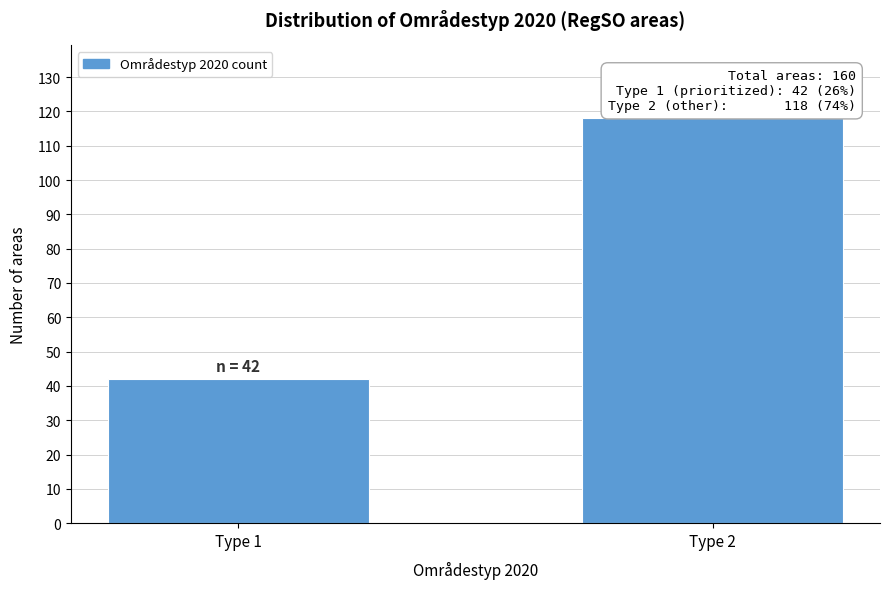

Reading left to right, extract all data points from this chart.

Type 1=42	Type 2=118